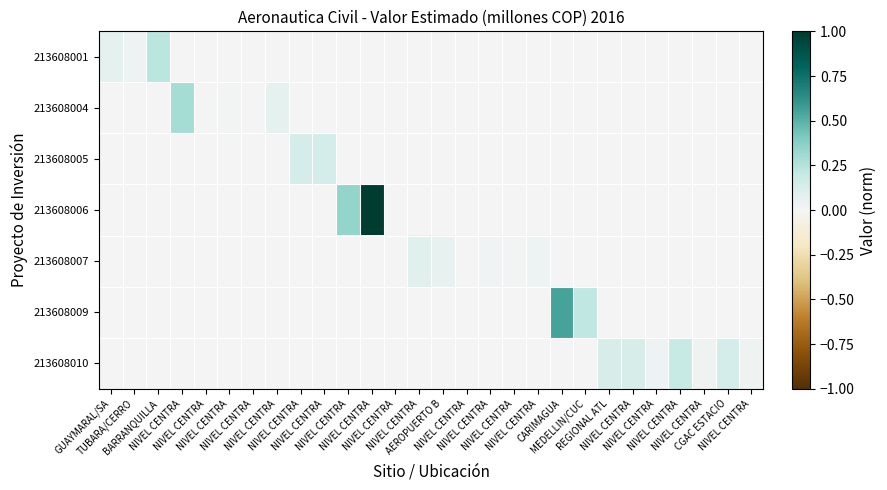

Reading right to left, what are all the values shown in this chart?

213608001: NIVEL CENTRA=0.0	CGAC ESTACIO=0.0	NIVEL CENTRA=0.0	NIVEL CENTRA=0.0	NIVEL CENTRA=0.0	NIVEL CENTRA=0.0	REGIONAL ATL=0.0	MEDELLIN/CUC=0.0	CARIMAGUA=0.0	NIVEL CENTRA=0.0	NIVEL CENTRA=0.0	NIVEL CENTRA=0.0	NIVEL CENTRA=0.0	AEROPUERTO B=0.0	NIVEL CENTRA=0.0	NIVEL CENTRA=0.0	NIVEL CENTRA=0.0	NIVEL CENTRA=0.0	NIVEL CENTRA=0.0	NIVEL CENTRA=0.0	NIVEL CENTRA=0.0	NIVEL CENTRA=0.0	NIVEL CENTRA=0.0	NIVEL CENTRA=0.0	NIVEL CENTRA=0.0	BARRANQUILLA=0.2	TUBARA/CERRO=0.0	GUAYMARAL/SA=0.1
213608004: NIVEL CENTRA=0.0	CGAC ESTACIO=0.0	NIVEL CENTRA=0.0	NIVEL CENTRA=0.0	NIVEL CENTRA=0.0	NIVEL CENTRA=0.0	REGIONAL ATL=0.0	MEDELLIN/CUC=0.0	CARIMAGUA=0.0	NIVEL CENTRA=0.0	NIVEL CENTRA=0.0	NIVEL CENTRA=0.0	NIVEL CENTRA=0.0	AEROPUERTO B=0.0	NIVEL CENTRA=0.0	NIVEL CENTRA=0.0	NIVEL CENTRA=0.0	NIVEL CENTRA=0.0	NIVEL CENTRA=0.0	NIVEL CENTRA=0.0	NIVEL CENTRA=0.1	NIVEL CENTRA=0.0	NIVEL CENTRA=0.0	NIVEL CENTRA=0.0	NIVEL CENTRA=0.3	BARRANQUILLA=0.0	TUBARA/CERRO=0.0	GUAYMARAL/SA=0.0
213608005: NIVEL CENTRA=0.0	CGAC ESTACIO=0.0	NIVEL CENTRA=0.0	NIVEL CENTRA=0.0	NIVEL CENTRA=0.0	NIVEL CENTRA=0.0	REGIONAL ATL=0.0	MEDELLIN/CUC=0.0	CARIMAGUA=0.0	NIVEL CENTRA=0.0	NIVEL CENTRA=0.0	NIVEL CENTRA=0.0	NIVEL CENTRA=0.0	AEROPUERTO B=0.0	NIVEL CENTRA=0.0	NIVEL CENTRA=0.0	NIVEL CENTRA=0.0	NIVEL CENTRA=0.0	NIVEL CENTRA=0.1	NIVEL CENTRA=0.1	NIVEL CENTRA=0.0	NIVEL CENTRA=0.0	NIVEL CENTRA=0.0	NIVEL CENTRA=0.0	NIVEL CENTRA=0.0	BARRANQUILLA=0.0	TUBARA/CERRO=0.0	GUAYMARAL/SA=0.0
213608006: NIVEL CENTRA=0.0	CGAC ESTACIO=0.0	NIVEL CENTRA=0.0	NIVEL CENTRA=0.0	NIVEL CENTRA=0.0	NIVEL CENTRA=0.0	REGIONAL ATL=0.0	MEDELLIN/CUC=0.0	CARIMAGUA=0.0	NIVEL CENTRA=0.0	NIVEL CENTRA=0.0	NIVEL CENTRA=0.0	NIVEL CENTRA=0.0	AEROPUERTO B=0.0	NIVEL CENTRA=0.0	NIVEL CENTRA=0.0	NIVEL CENTRA=1.0	NIVEL CENTRA=0.3	NIVEL CENTRA=0.0	NIVEL CENTRA=0.0	NIVEL CENTRA=0.0	NIVEL CENTRA=0.0	NIVEL CENTRA=0.0	NIVEL CENTRA=0.0	NIVEL CENTRA=0.0	BARRANQUILLA=0.0	TUBARA/CERRO=0.0	GUAYMARAL/SA=0.0
213608007: NIVEL CENTRA=0.0	CGAC ESTACIO=0.0	NIVEL CENTRA=0.0	NIVEL CENTRA=0.0	NIVEL CENTRA=0.0	NIVEL CENTRA=0.0	REGIONAL ATL=0.0	MEDELLIN/CUC=0.0	CARIMAGUA=0.0	NIVEL CENTRA=0.0	NIVEL CENTRA=0.0	NIVEL CENTRA=0.0	NIVEL CENTRA=0.0	AEROPUERTO B=0.1	NIVEL CENTRA=0.1	NIVEL CENTRA=0.0	NIVEL CENTRA=0.0	NIVEL CENTRA=0.0	NIVEL CENTRA=0.0	NIVEL CENTRA=0.0	NIVEL CENTRA=0.0	NIVEL CENTRA=0.0	NIVEL CENTRA=0.0	NIVEL CENTRA=0.0	NIVEL CENTRA=0.0	BARRANQUILLA=0.0	TUBARA/CERRO=0.0	GUAYMARAL/SA=0.0
213608009: NIVEL CENTRA=0.0	CGAC ESTACIO=0.0	NIVEL CENTRA=0.0	NIVEL CENTRA=0.0	NIVEL CENTRA=0.0	NIVEL CENTRA=0.0	REGIONAL ATL=0.0	MEDELLIN/CUC=0.2	CARIMAGUA=0.5	NIVEL CENTRA=0.0	NIVEL CENTRA=0.0	NIVEL CENTRA=0.0	NIVEL CENTRA=0.0	AEROPUERTO B=0.0	NIVEL CENTRA=0.0	NIVEL CENTRA=0.0	NIVEL CENTRA=0.0	NIVEL CENTRA=0.0	NIVEL CENTRA=0.0	NIVEL CENTRA=0.0	NIVEL CENTRA=0.0	NIVEL CENTRA=0.0	NIVEL CENTRA=0.0	NIVEL CENTRA=0.0	NIVEL CENTRA=0.0	BARRANQUILLA=0.0	TUBARA/CERRO=0.0	GUAYMARAL/SA=0.0
213608010: NIVEL CENTRA=0.0	CGAC ESTACIO=0.1	NIVEL CENTRA=0.0	NIVEL CENTRA=0.2	NIVEL CENTRA=0.0	NIVEL CENTRA=0.1	REGIONAL ATL=0.1	MEDELLIN/CUC=0.0	CARIMAGUA=0.0	NIVEL CENTRA=0.0	NIVEL CENTRA=0.0	NIVEL CENTRA=0.0	NIVEL CENTRA=0.0	AEROPUERTO B=0.0	NIVEL CENTRA=0.0	NIVEL CENTRA=0.0	NIVEL CENTRA=0.0	NIVEL CENTRA=0.0	NIVEL CENTRA=0.0	NIVEL CENTRA=0.0	NIVEL CENTRA=0.0	NIVEL CENTRA=0.0	NIVEL CENTRA=0.0	NIVEL CENTRA=0.0	NIVEL CENTRA=0.0	BARRANQUILLA=0.0	TUBARA/CERRO=0.0	GUAYMARAL/SA=0.0